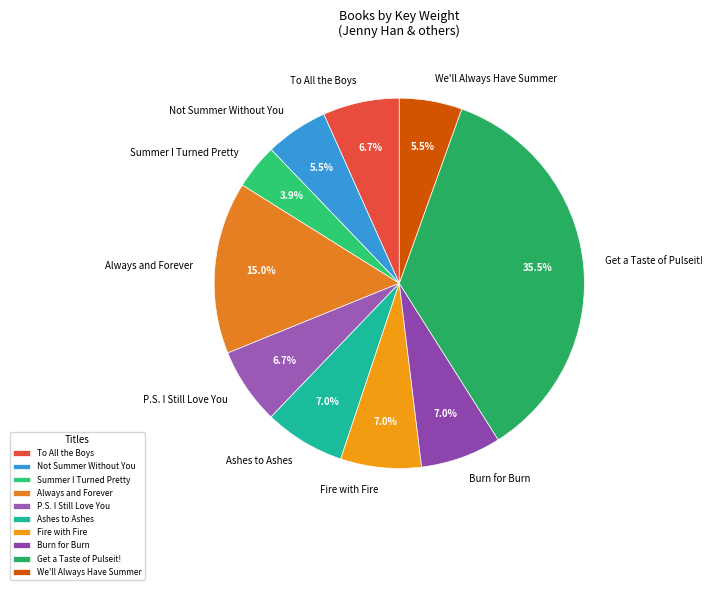

To the nearest percent, what is the average slice percentage?

10%